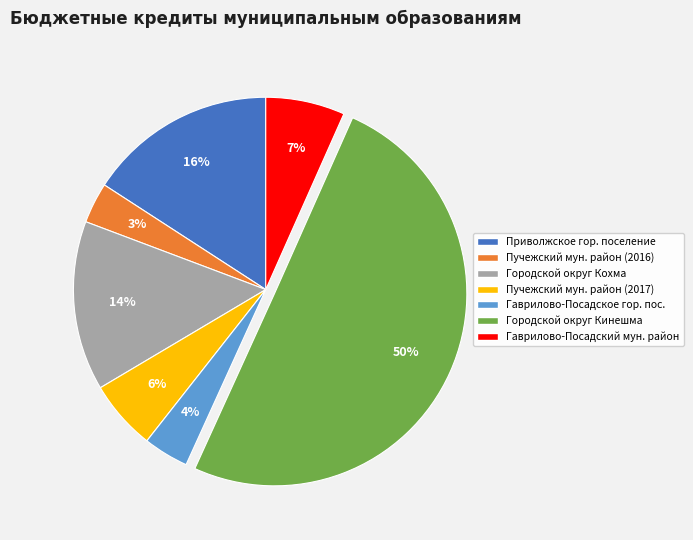

Which category accounts for the majority?

Городской округ Кинешма